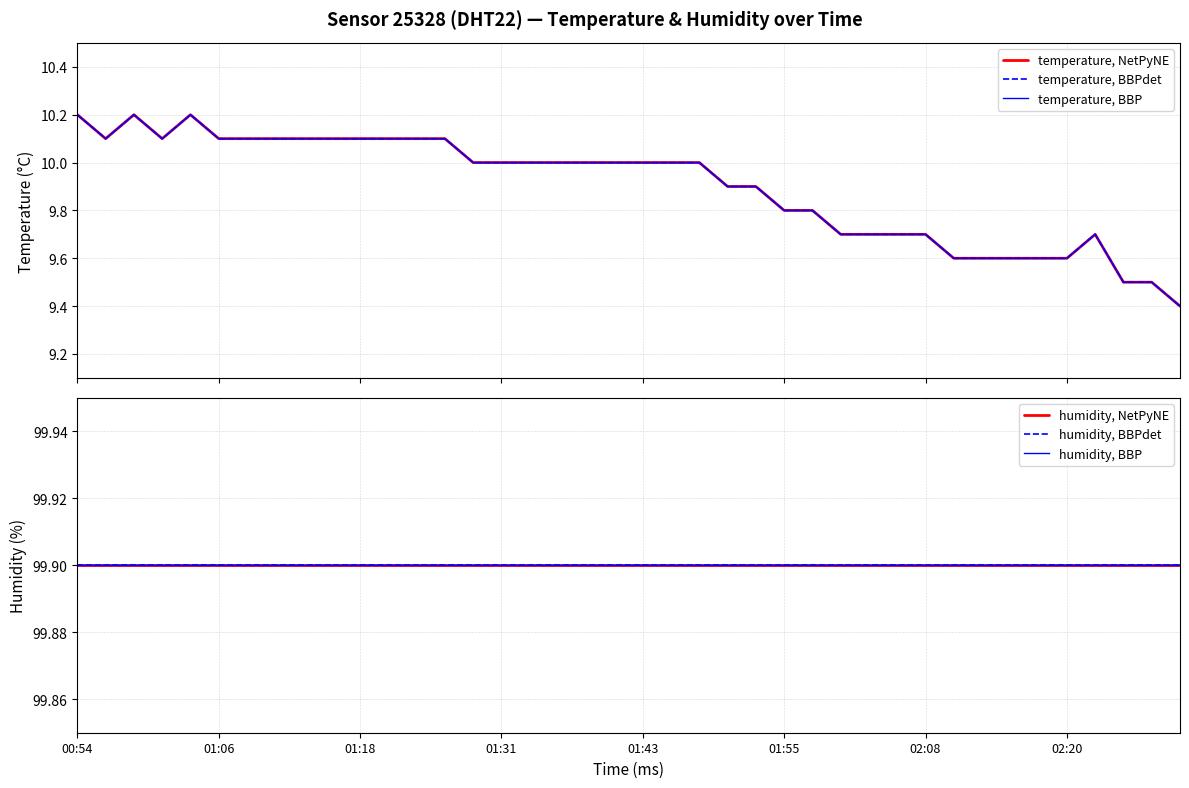

True or false: temperature, BBP and humidity, BBPdet cross at least once.

False